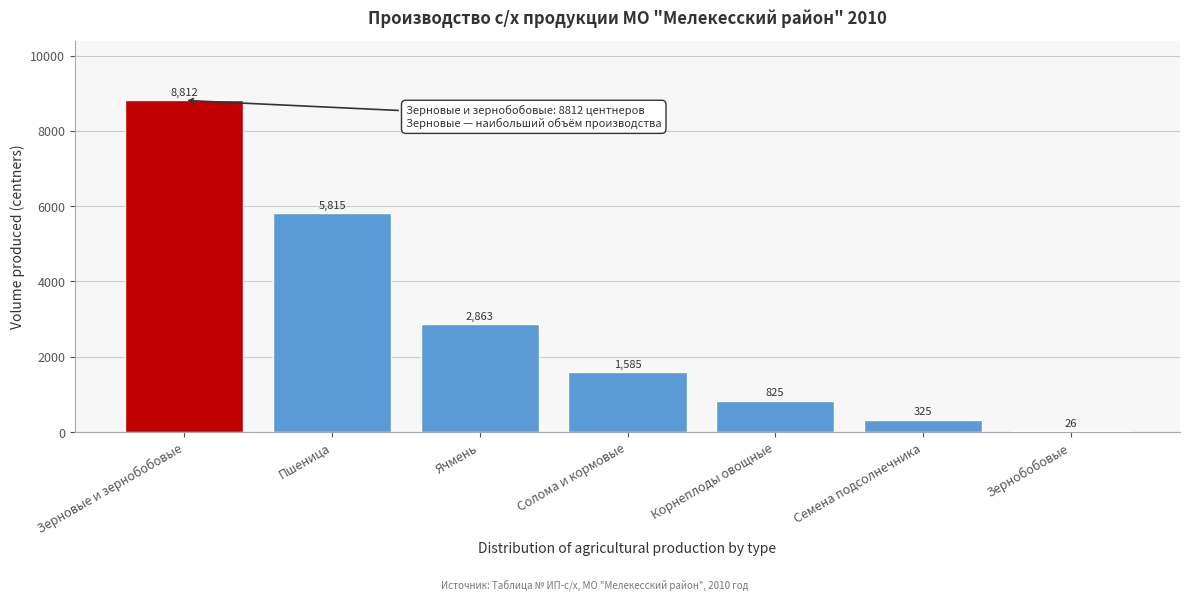

Reading left to right, transcribe all the data shown in this chart.

Зерновые и зернобобовые=8812	Пшеница=5815	Ячмень=2863	Солома и кормовые=1585	Корнеплоды овощные=825	Семена подсолнечника=325	Зернобобовые=26